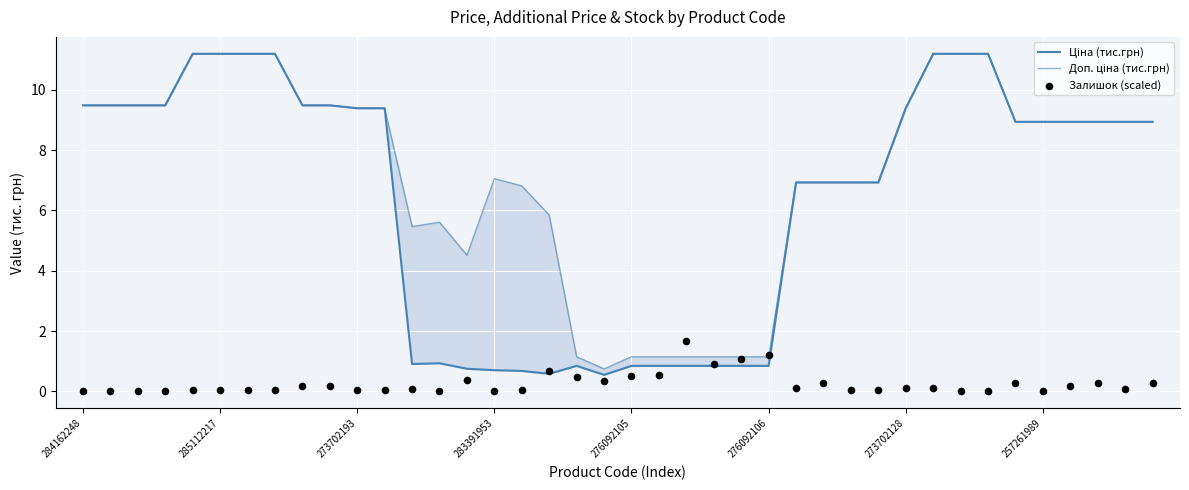

What is the total value across all series at 273702193?

19.0